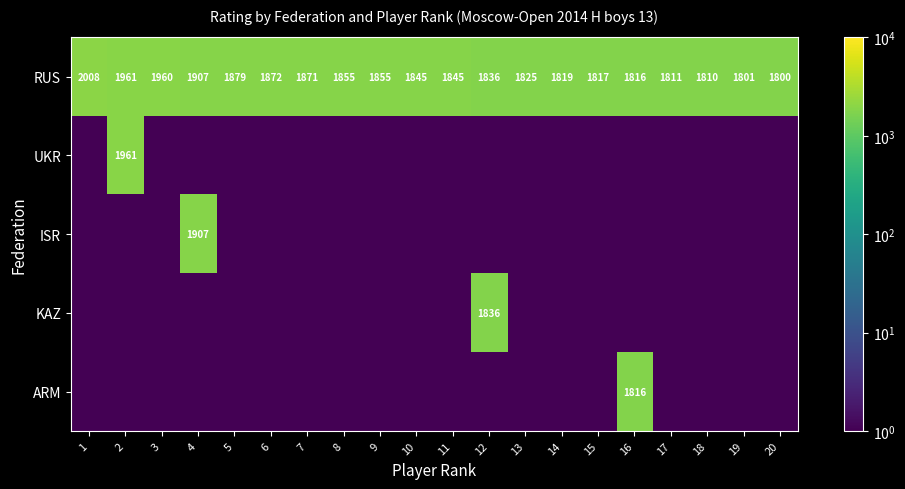

What value does the RUS series have at 12?

1836.0